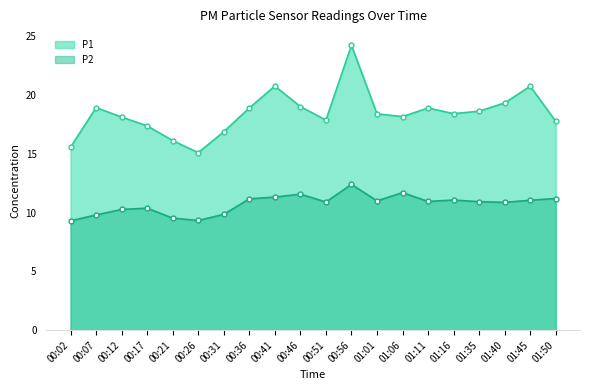

What is the difference between the P2 values at 00:31 and 00:46?

1.7